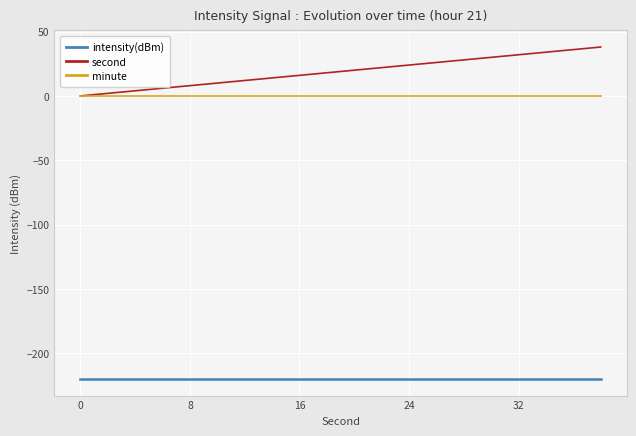

True or false: second and intensity(dBm) cross at least once.

False